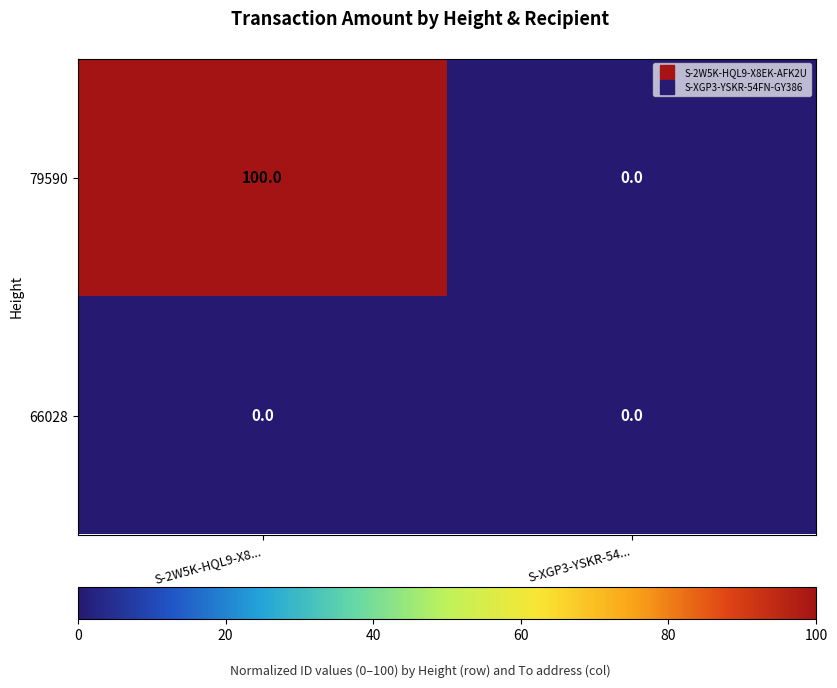

True or false: 66028 has a value of 0 at S-2W5K-HQL9-X8....

True